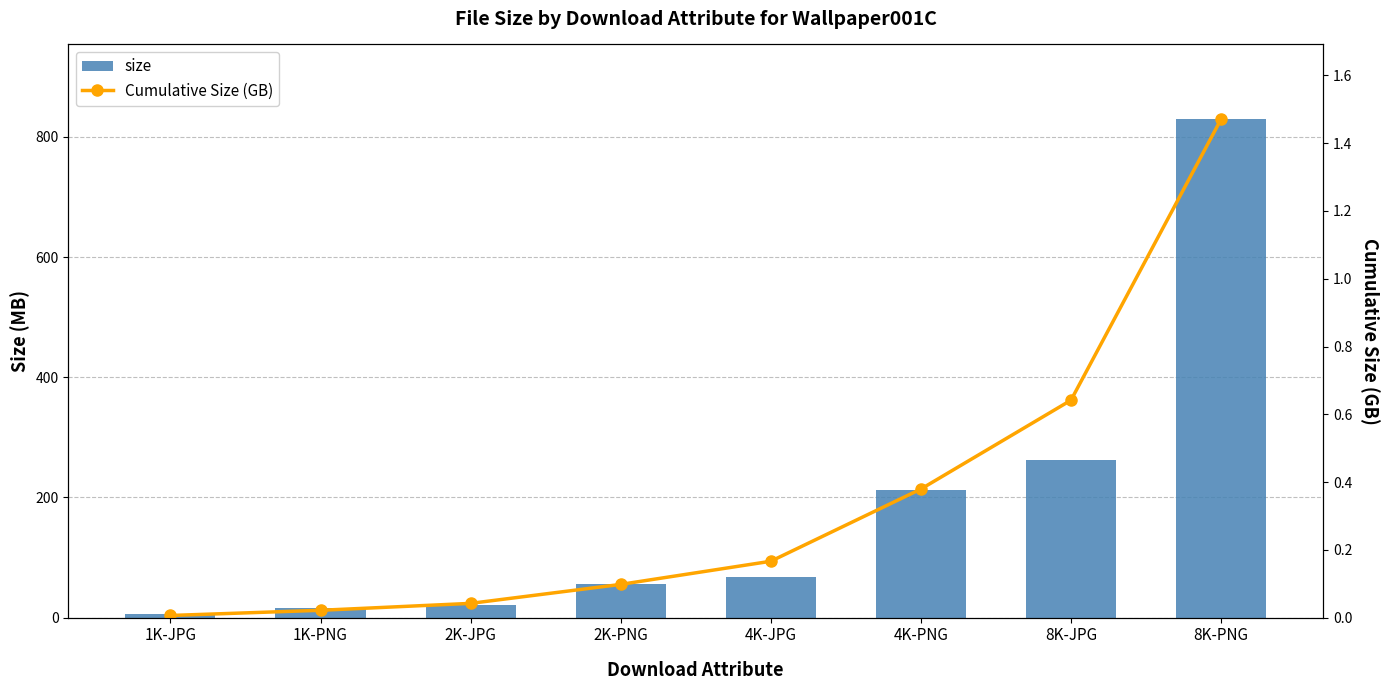

At which label does Cumulative Size (GB) reach its peak?

8K-PNG